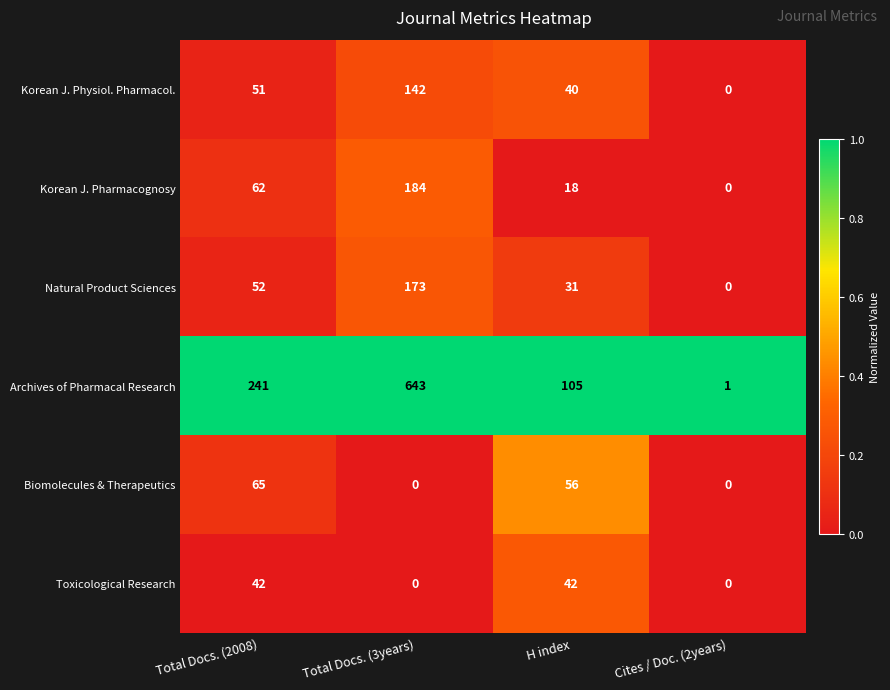

Is it true that Korean J. Physiol. Pharmacol. equals 66 at H index?

False